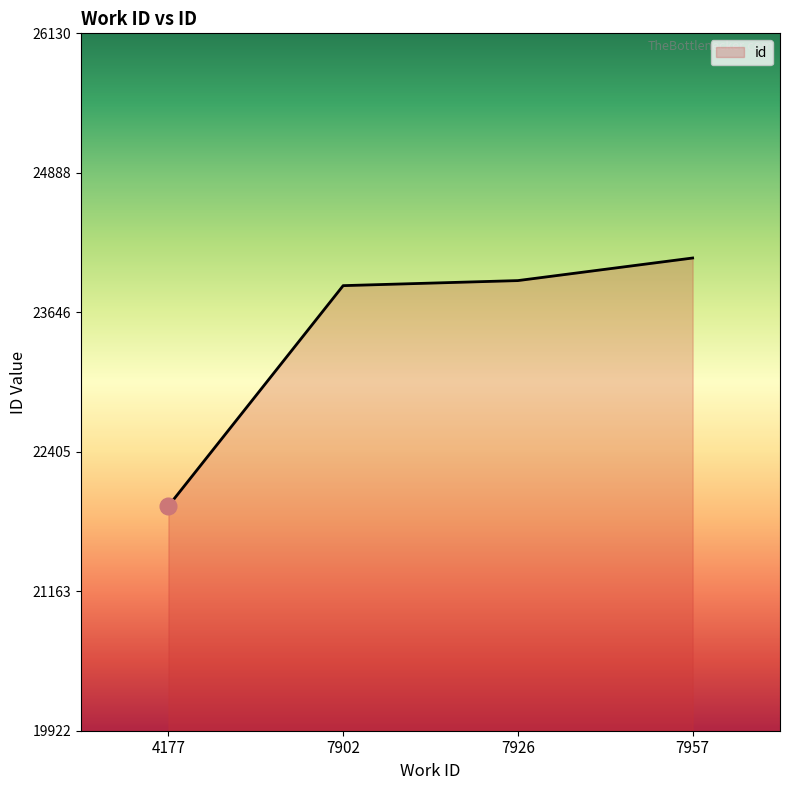

True or false: the data shows 42177 at 7957.

False